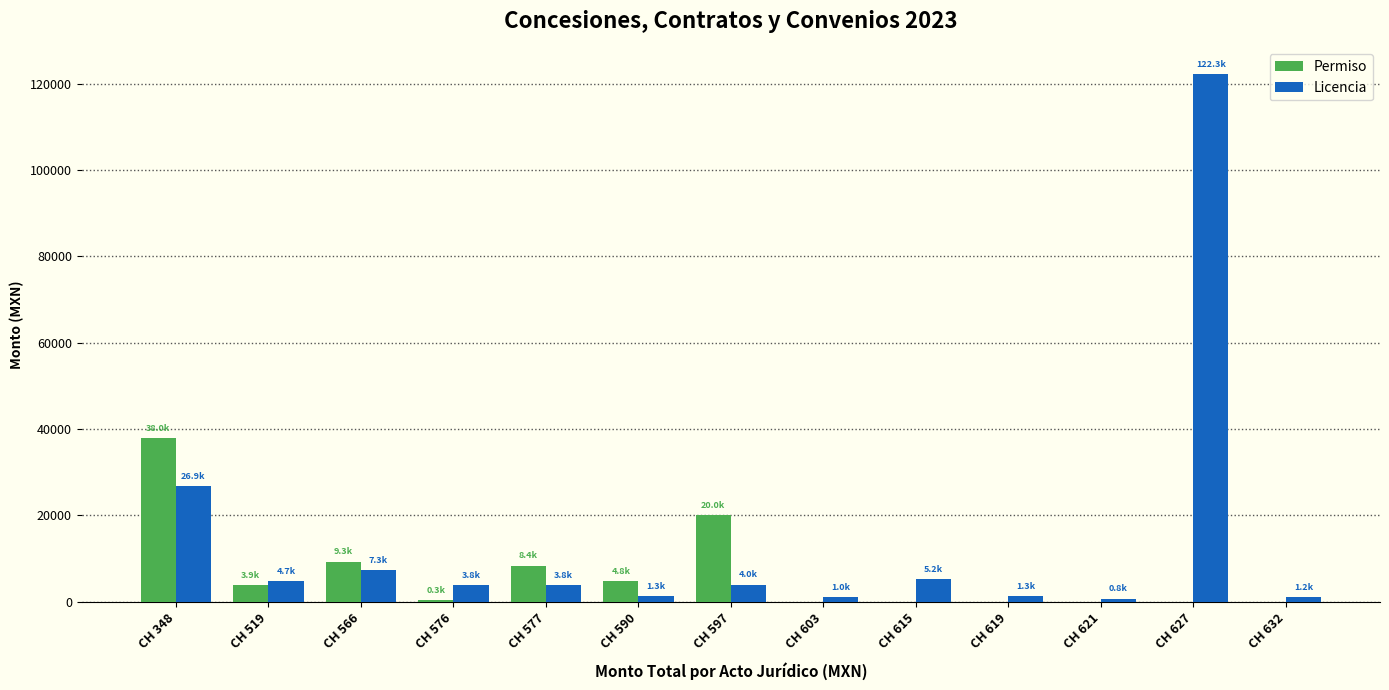

Which category has the highest value in the Licencia series?

CH 627